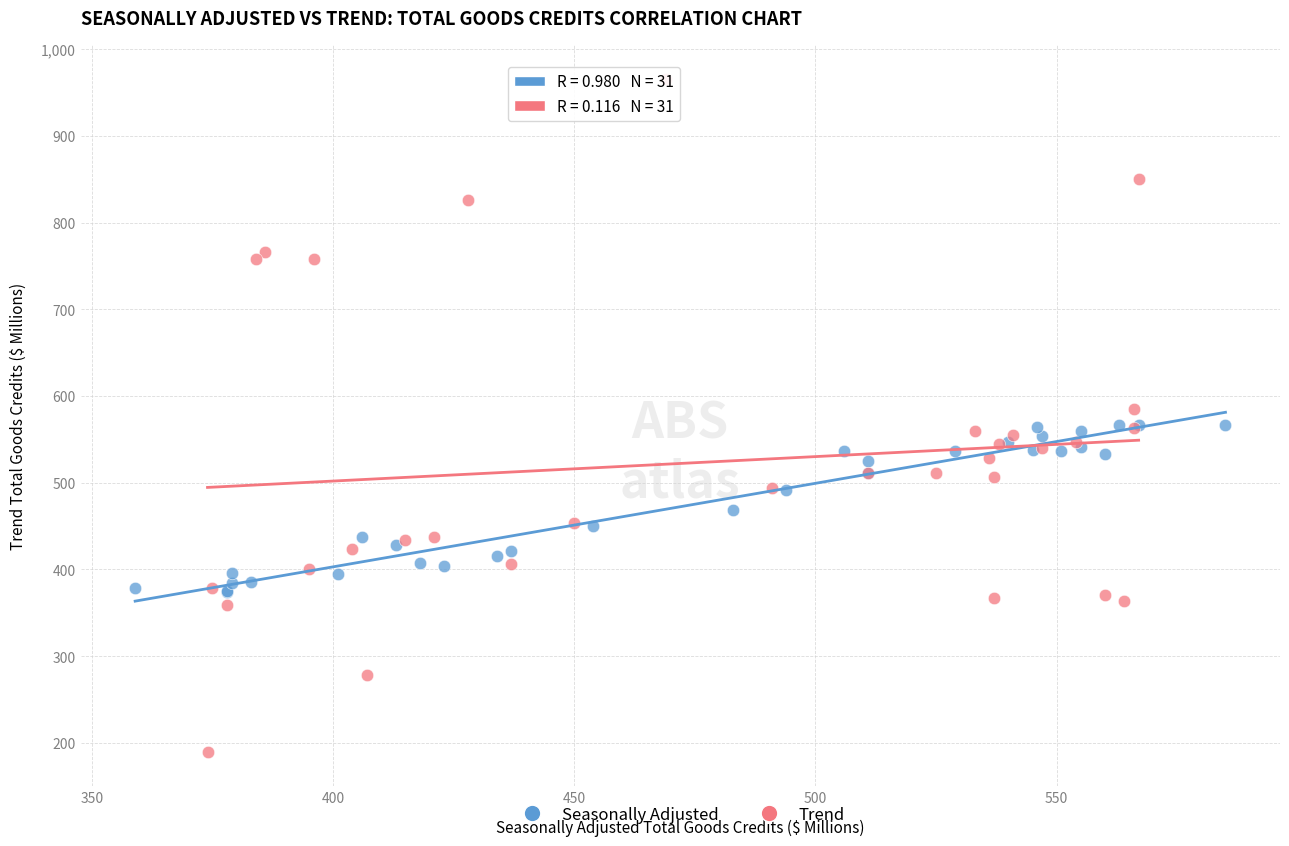

Which series has the largest Y range (max minus min)?

Trend